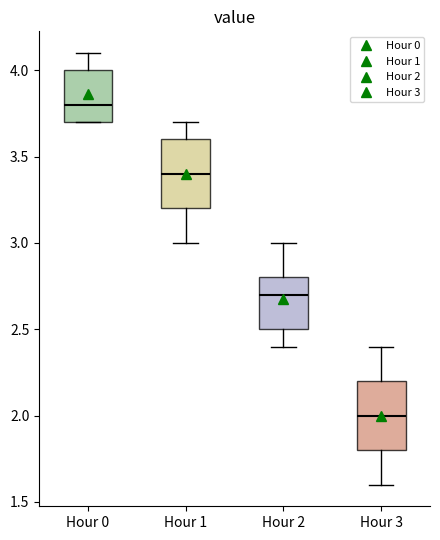

Which box has the highest median line?

Hour 0